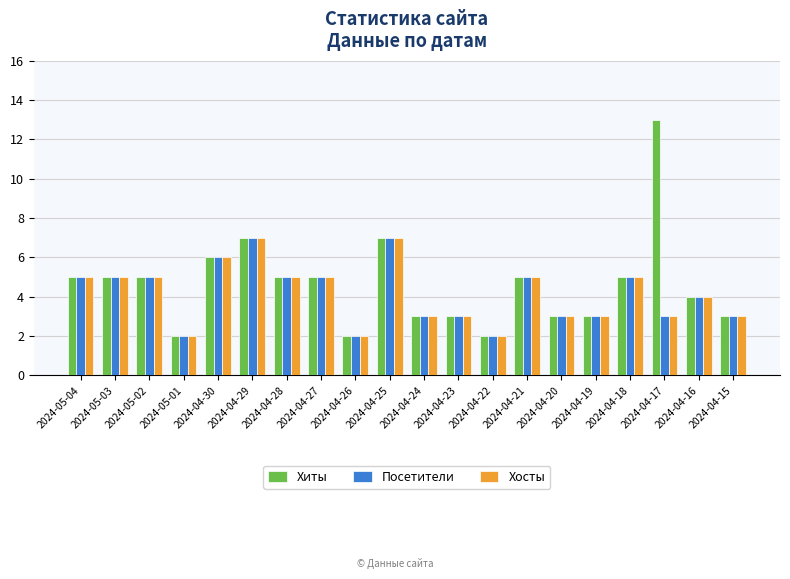

At which category does the chart reach its peak across all series?

2024-04-17